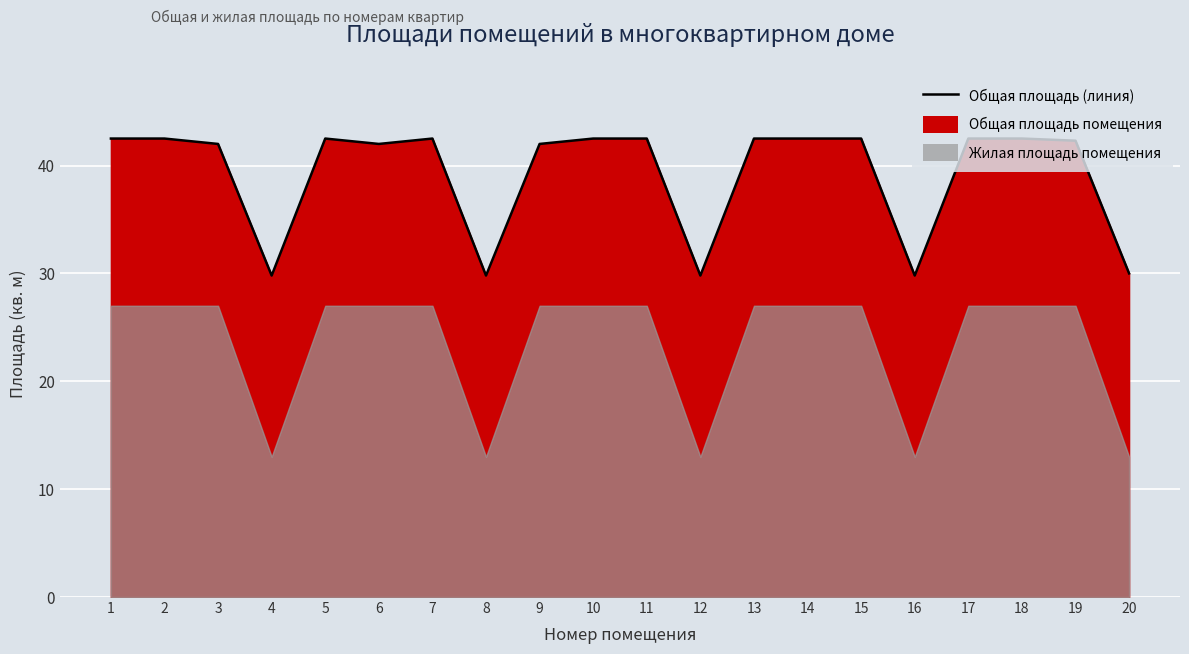

What is the value of the 12th point from the left?

29.8